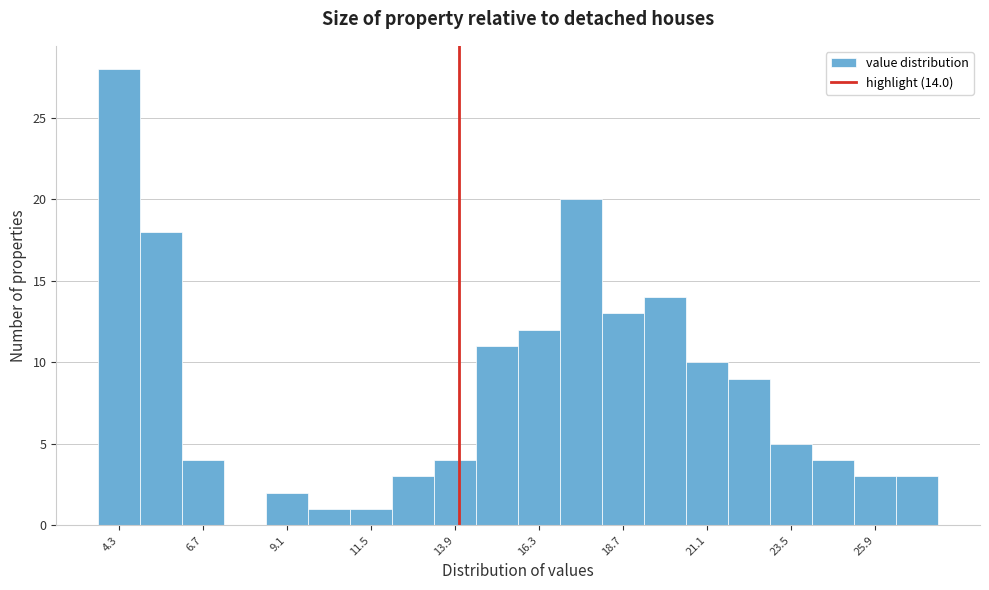

Around what value on the x-axis is the tallest bar? Give the approximate position of its centre, as read against the axis.

4.5